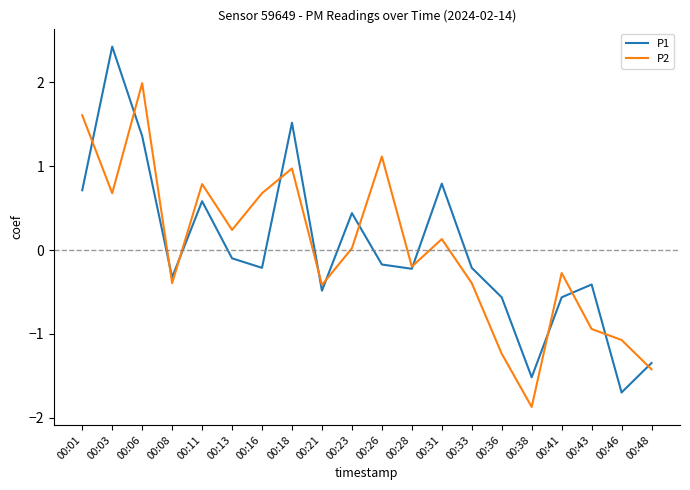

Rank the series by their maximum value, from highest to lowest.

P1, P2